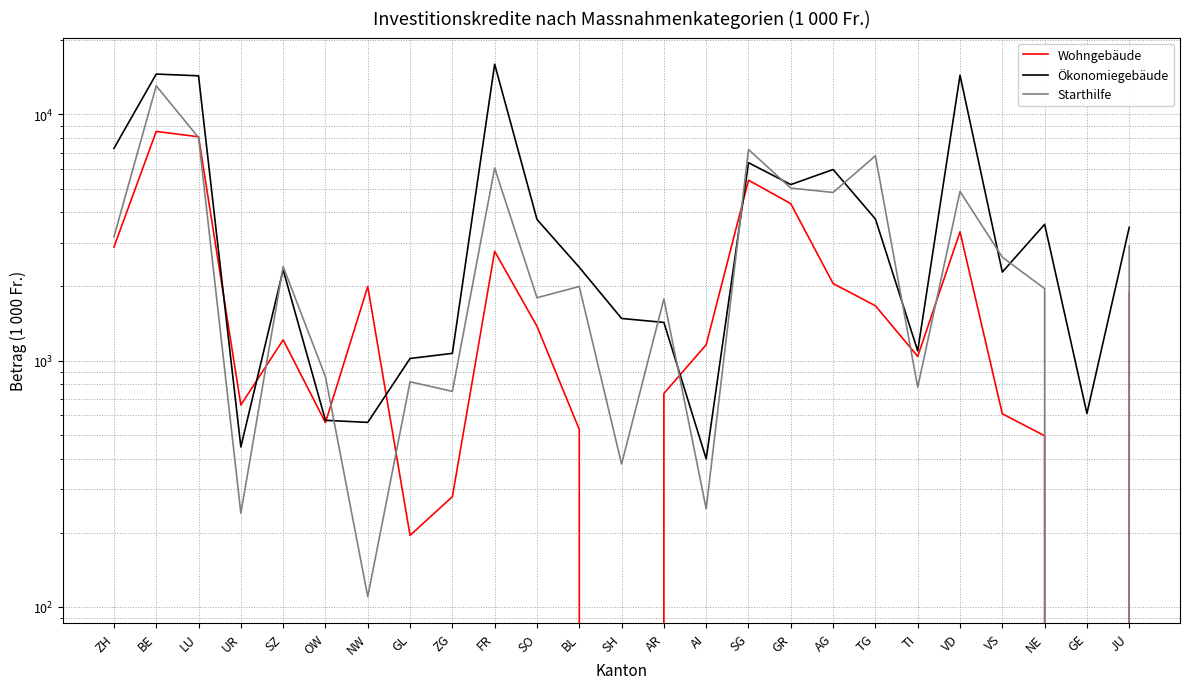

Between TG and VS, which series saw the biggest shift?

Starthilfe